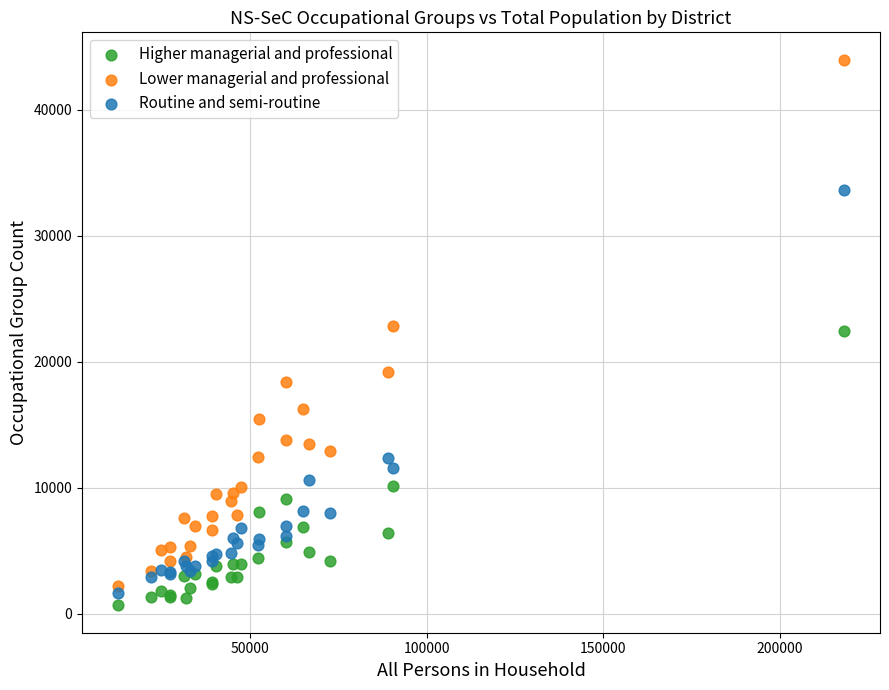

Which series has the widest spread of Y values?

Lower managerial and professional